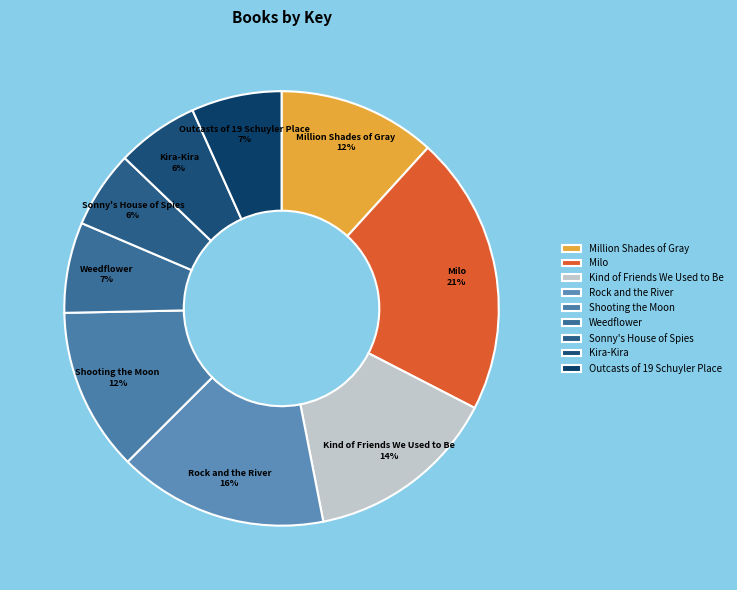

To the nearest percent, what is the combined percentage of Weedflower and Milo?

28%